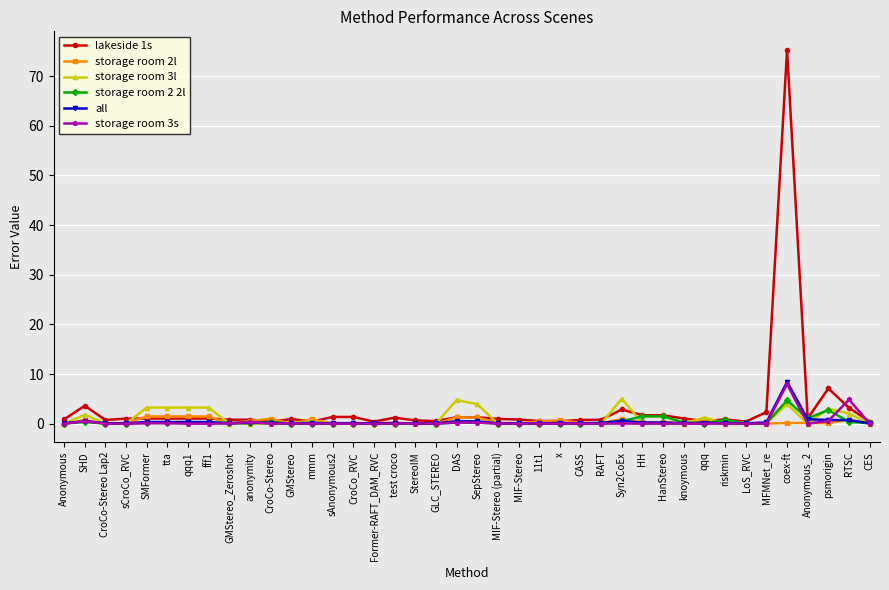

At which label does lakeside 1s reach its peak?

coex-ft